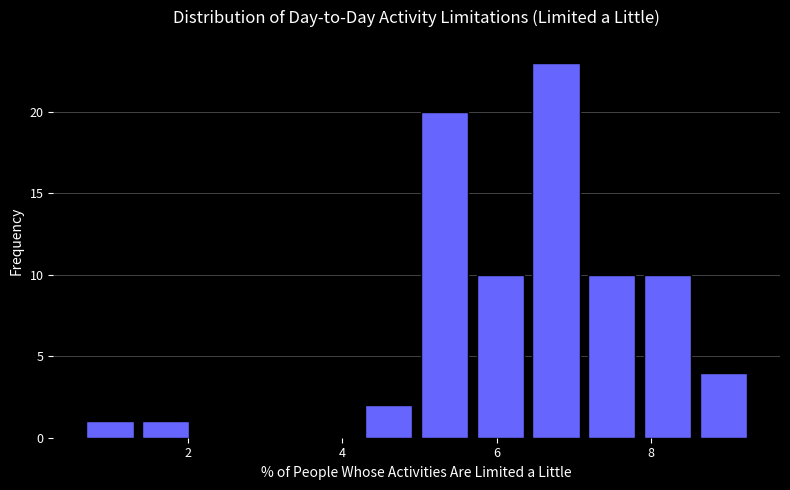

Around what value on the x-axis is the tallest bar? Give the approximate position of its centre, as read against the axis.

6.8